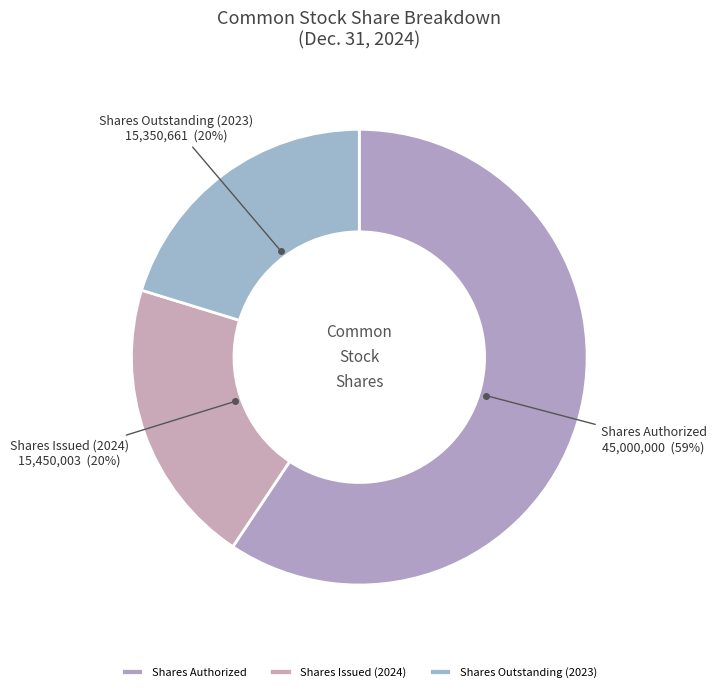

What is the ratio of the value at Shares Issued (2024) to the value at Shares Authorized?

0.3